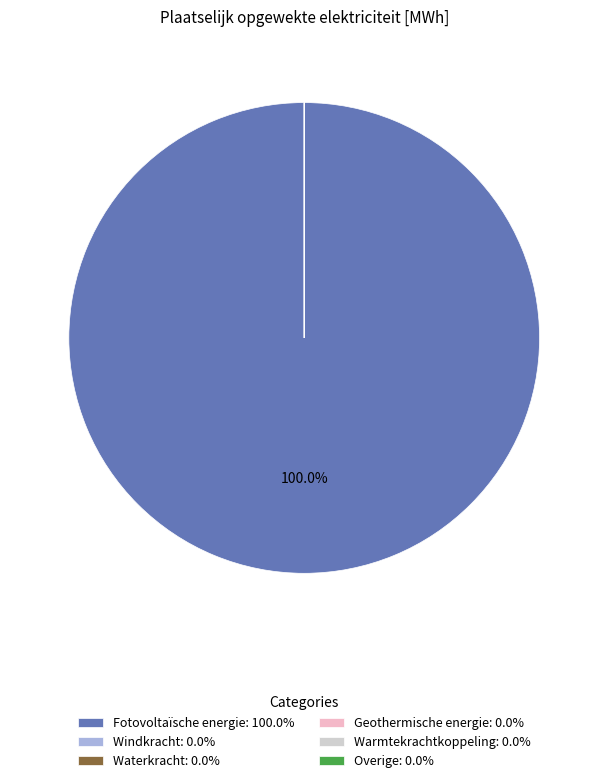

Does Fotovoltaïsche energie: 100.0% account for over 50% of the chart?

Yes